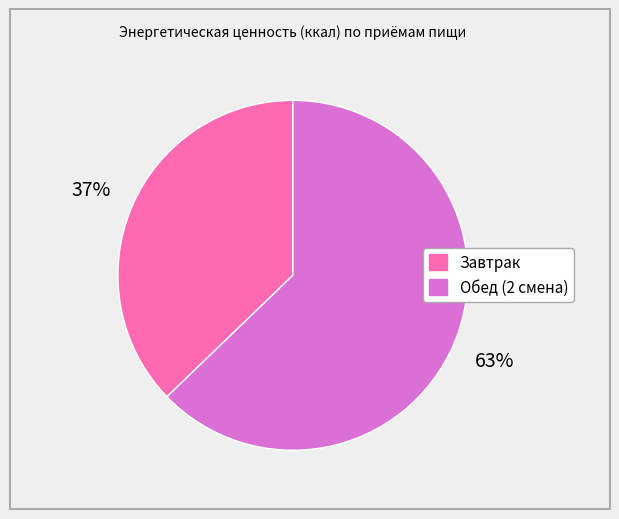

Which category has the biggest portion of the pie?

Обед (2 смена)